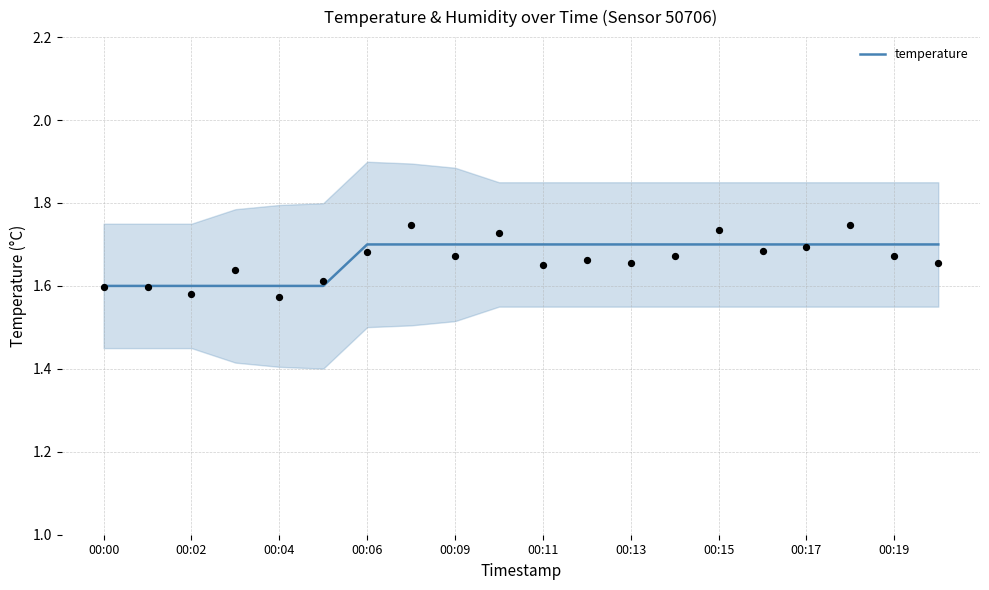

What is the ratio of the value at 11 to the value at 00:04?

1.1